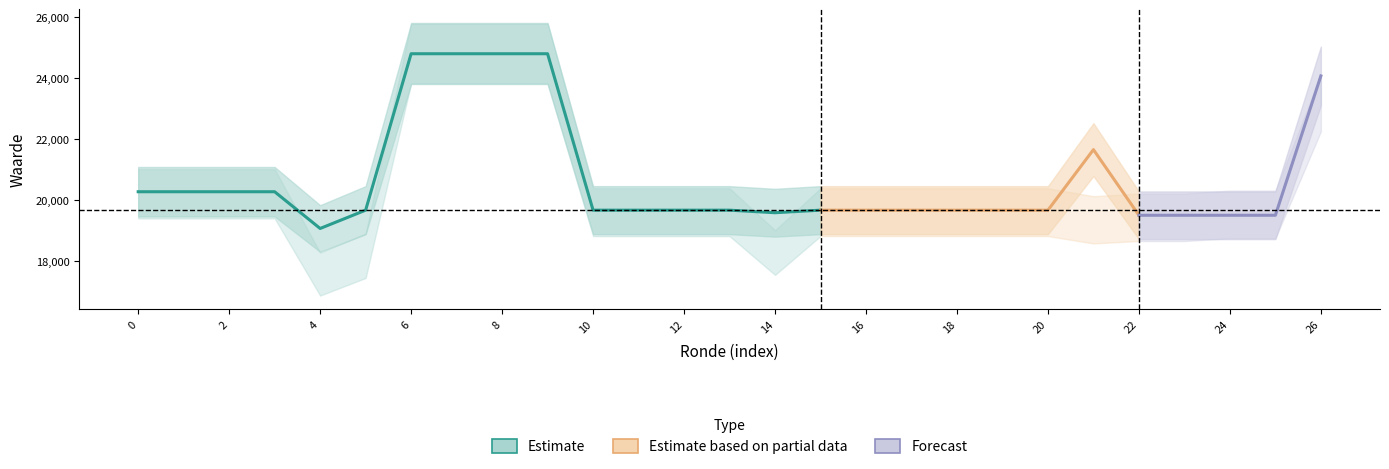

How many lines are shown in the chart?

3